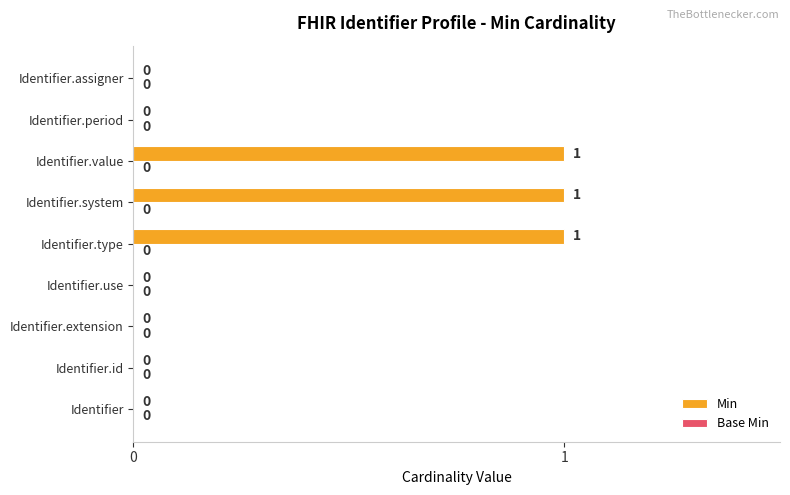

The value at Identifier.type is 1. True or false?

True